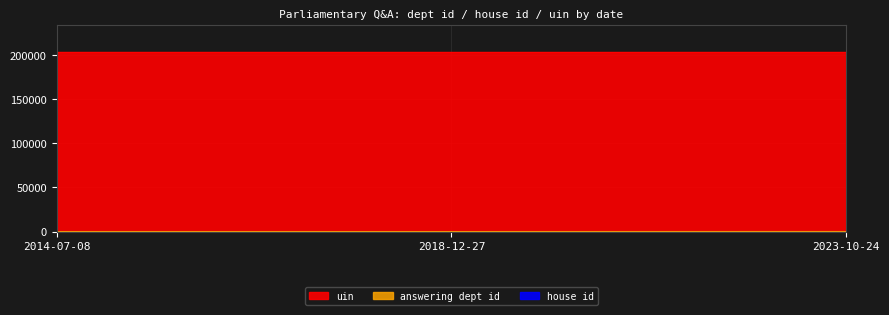

At how many categories does at least one series exceed 167045?

3